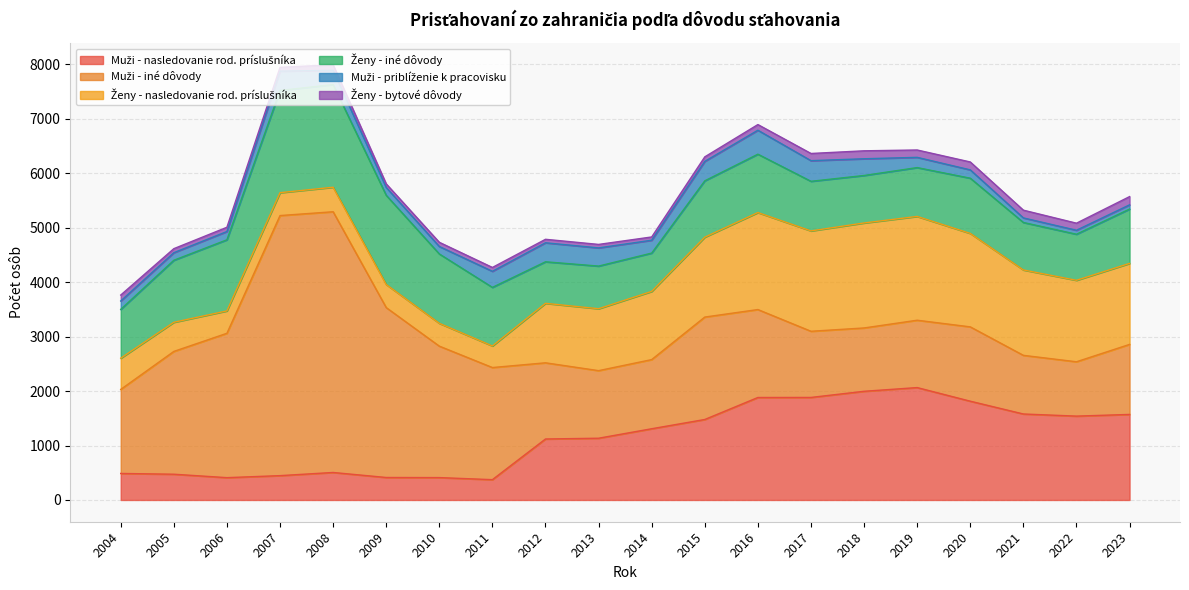

Reading right to left, list all the values displayed in this chart.

Muži - nasledovanie rod. príslušníka: 2023=1571	2022=1540	2021=1579	2020=1814	2019=2064	2018=1996	2017=1883	2016=1882	2015=1478	2014=1308	2013=1134	2012=1120	2011=373	2010=411	2009=413	2008=505	2007=447	2006=410	2005=473	2004=487
Muži - iné dôvody: 2023=1286	2022=998	2021=1077	2020=1365	2019=1237	2018=1163	2017=1215	2016=1615	2015=1881	2014=1270	2013=1241	2012=1399	2011=2059	2010=2414	2009=3120	2008=4788	2007=4776	2006=2651	2005=2255	2004=1543
Ženy - nasledovanie rod. príslušníka: 2023=1487	2022=1496	2021=1568	2020=1716	2019=1906	2018=1928	2017=1843	2016=1781	2015=1467	2014=1252	2013=1137	2012=1092	2011=396	2010=419	2009=424	2008=450	2007=420	2006=411	2005=535	2004=573
Ženy - iné dôvody: 2023=998	2022=846	2021=872	2020=1014	2019=897	2018=872	2017=911	2016=1072	2015=1035	2014=704	2013=783	2012=763	2011=1076	2010=1274	2009=1638	2008=1885	2007=1877	2006=1306	2005=1139	2004=897
Muži - priblíženie k pracovisku: 2023=78	2022=73	2021=84	2020=153	2019=188	2018=307	2017=379	2016=440	2015=357	2014=236	2013=334	2012=349	2011=295	2010=137	2009=144	2008=262	2007=355	2006=152	2005=139	2004=154
Ženy - bytové dôvody: 2023=151	2022=130	2021=142	2020=145	2019=135	2018=146	2017=132	2016=104	2015=83	2014=60	2013=64	2012=64	2011=71	2010=77	2009=66	2008=102	2007=70	2006=78	2005=74	2004=109